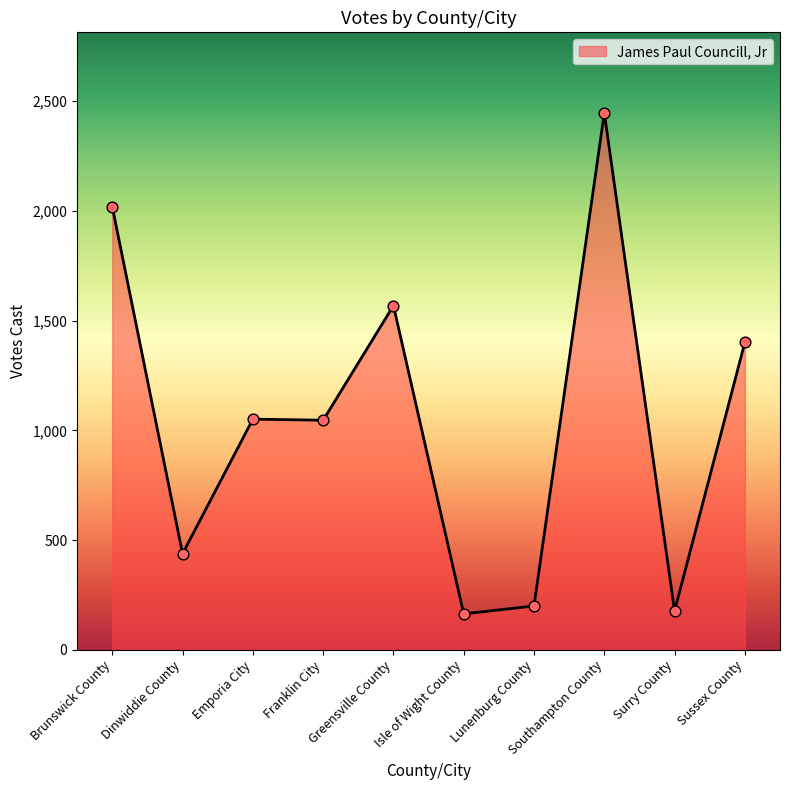

What is the ratio of the value at Greensville County to the value at Brunswick County?

0.8